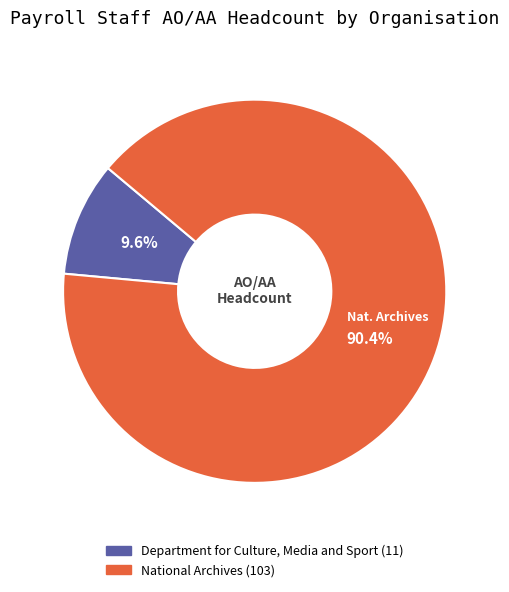

Rank the categories by value from highest to lowest.

National Archives, Department for Culture, Media and Sport